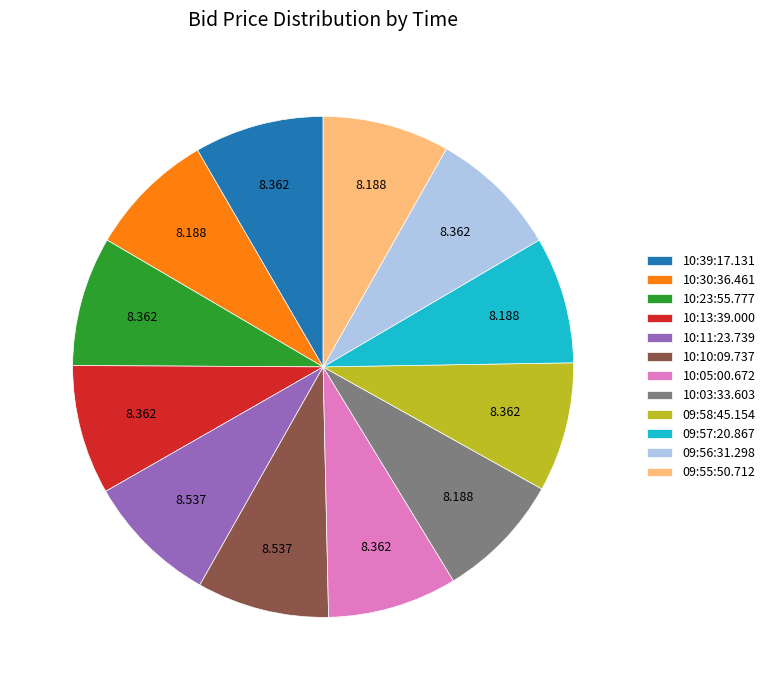

Does any single category account for the majority?

No